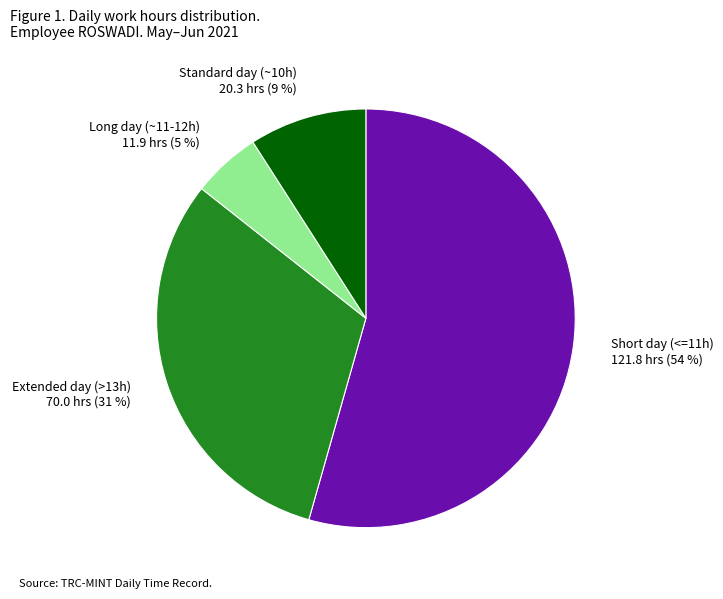

Is it true that Standard day (~10h) is 24% of the pie?

False